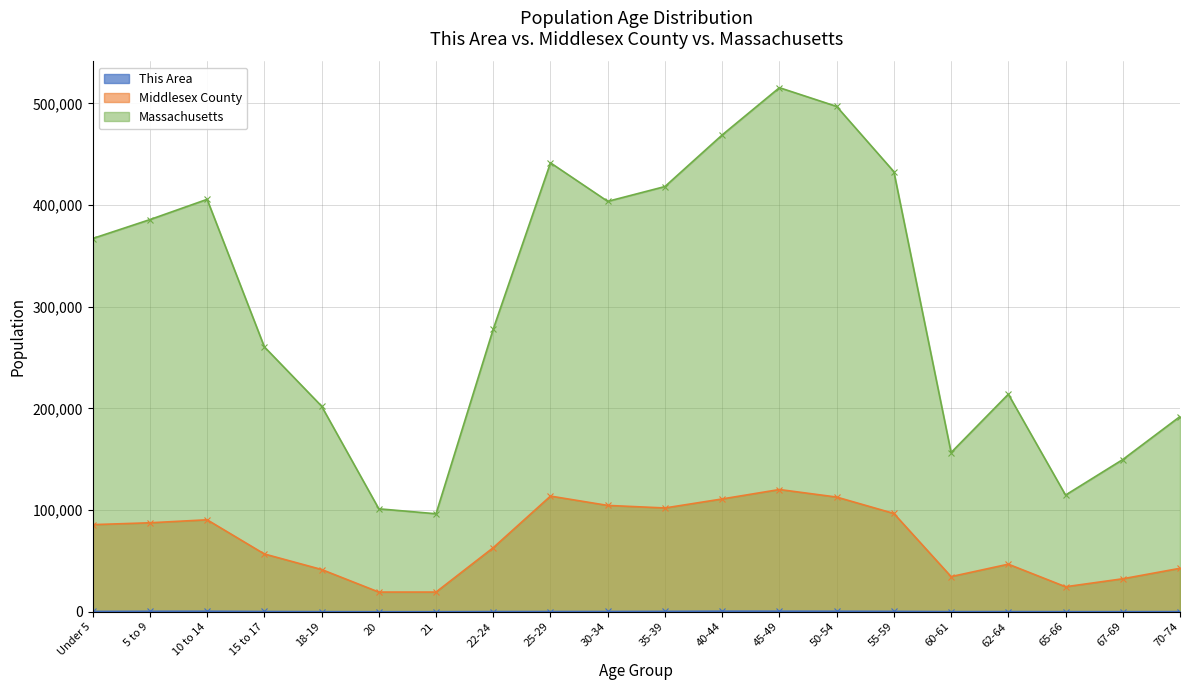

True or false: This Area and Middlesex County intersect in this chart.

False